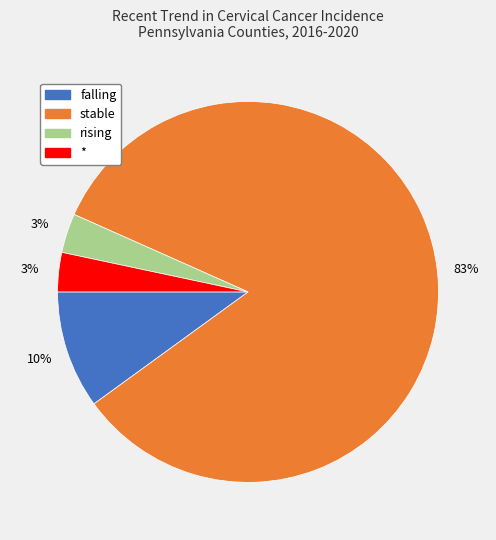

Which slice is the largest?

stable